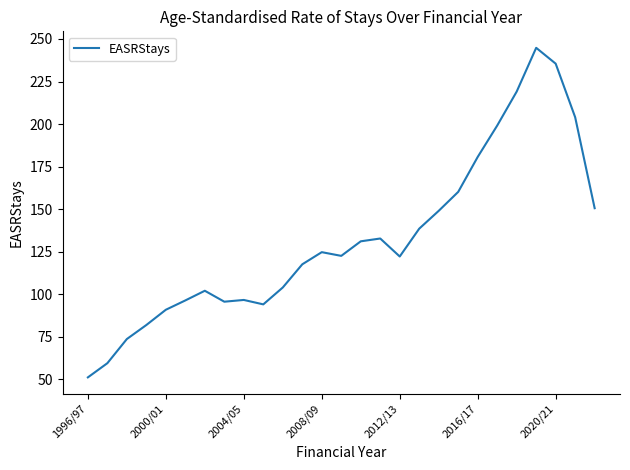

True or false: there are more than 1 points higher than both neighbors.

True